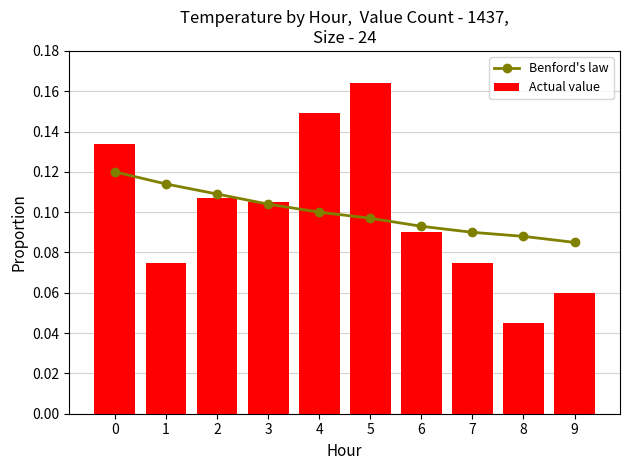

How many data points does each series have?

10